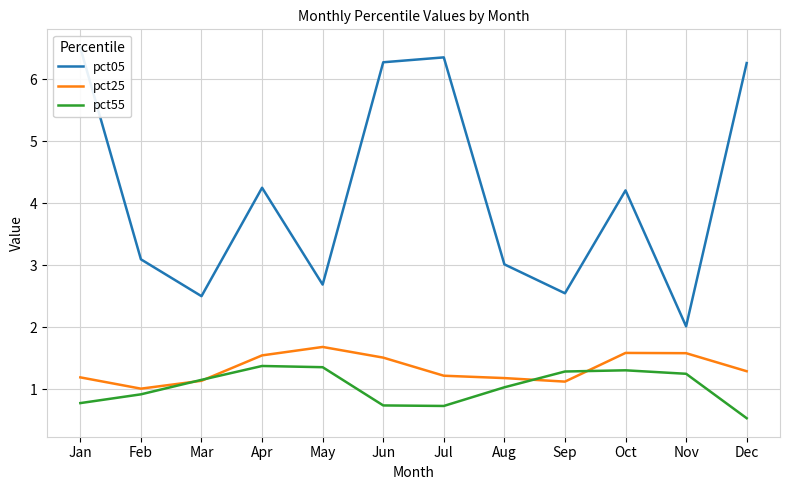

What is the difference between the highest and lowest values at Aug?

2.0